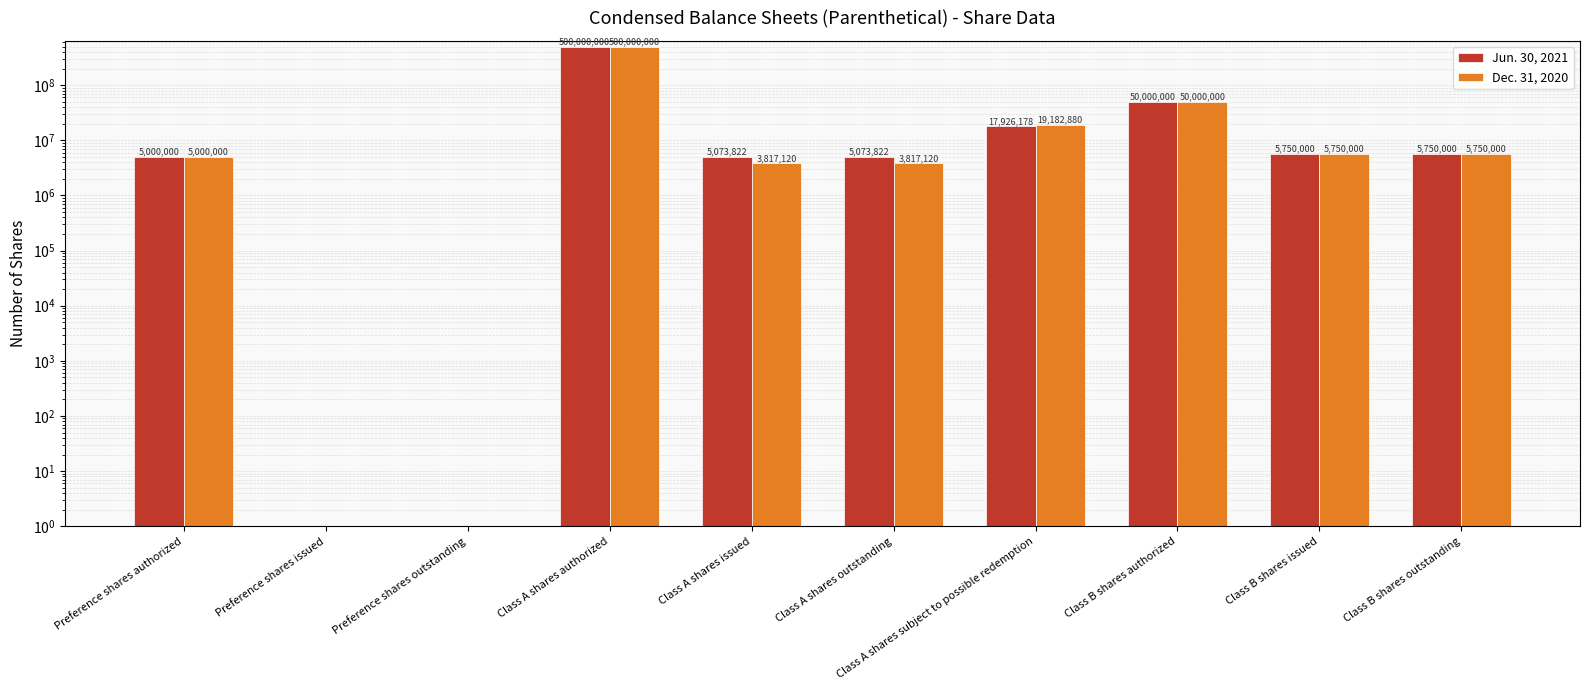

At which label is Jun. 30, 2021 closest to 250000000?

Class B shares authorized